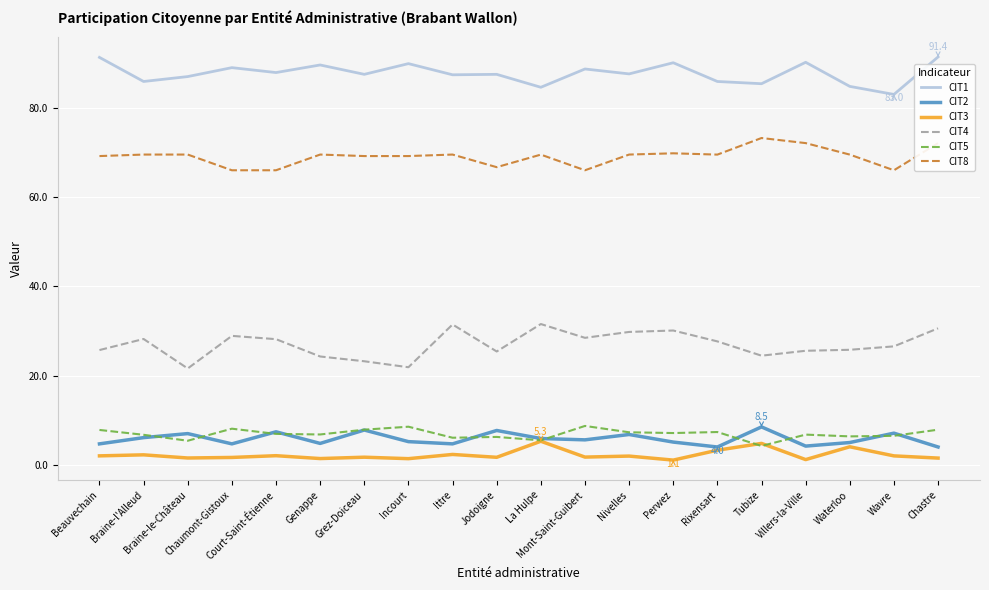

True or false: CIT8 and CIT3 cross at least once.

False